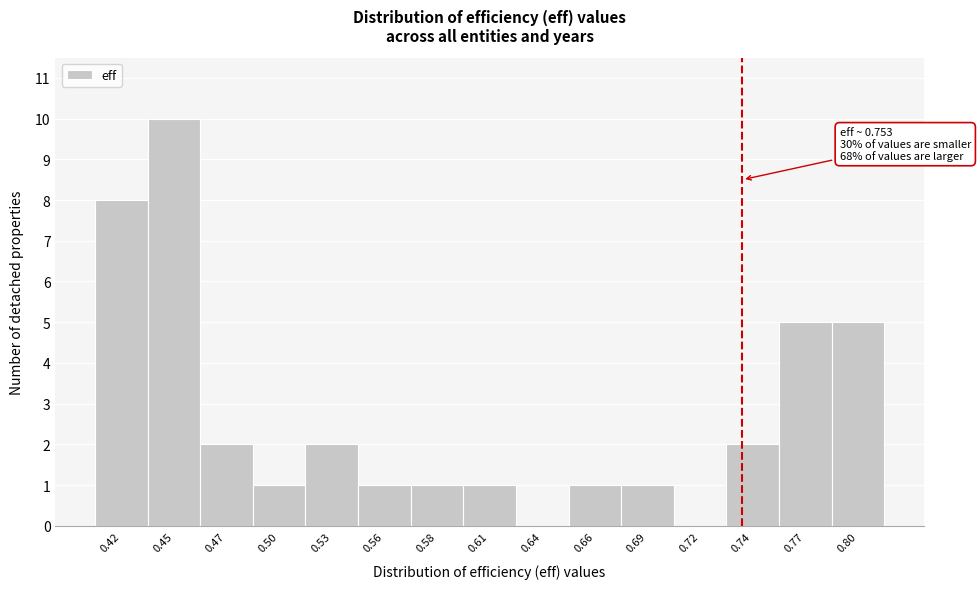

Reading left to right, what are all the values shown in this chart?

0.42=8	0.45=10	0.47=2	0.50=1	0.53=2	0.56=1	0.58=1	0.61=1	0.64=0	0.66=1	0.69=1	0.72=0	0.74=2	0.77=5	0.80=5